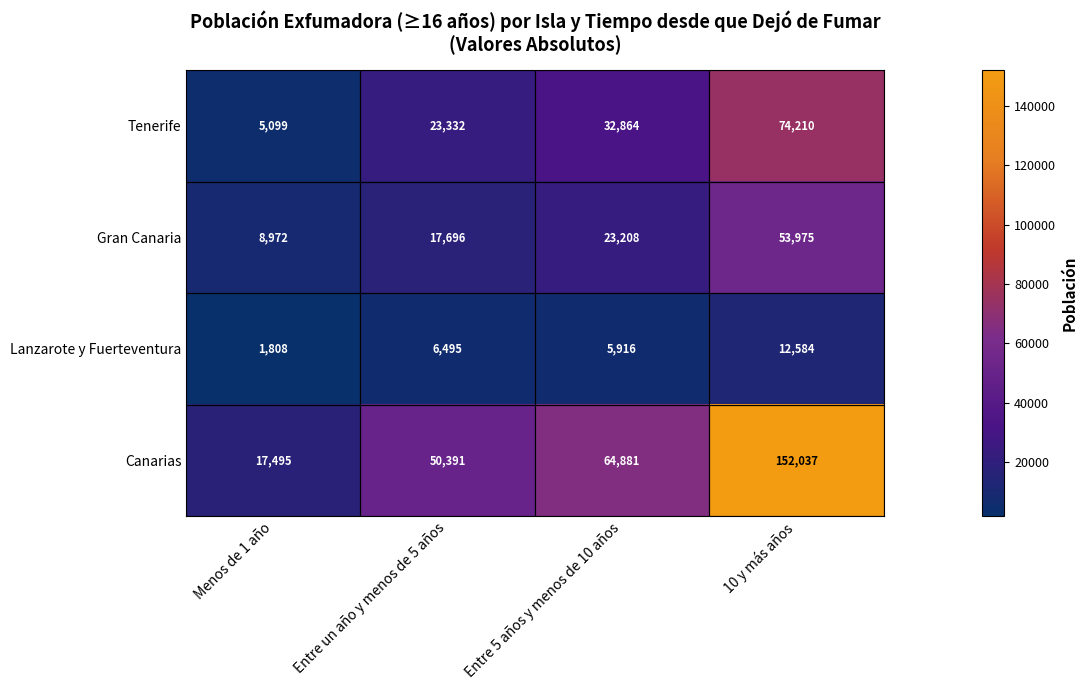

The Lanzarote y Fuerteventura series shows 19748 at 10 y más años. True or false?

False